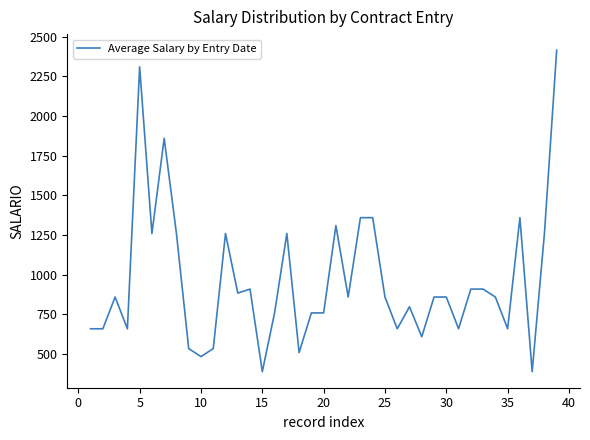

What is the greatest value displayed?

2414.9